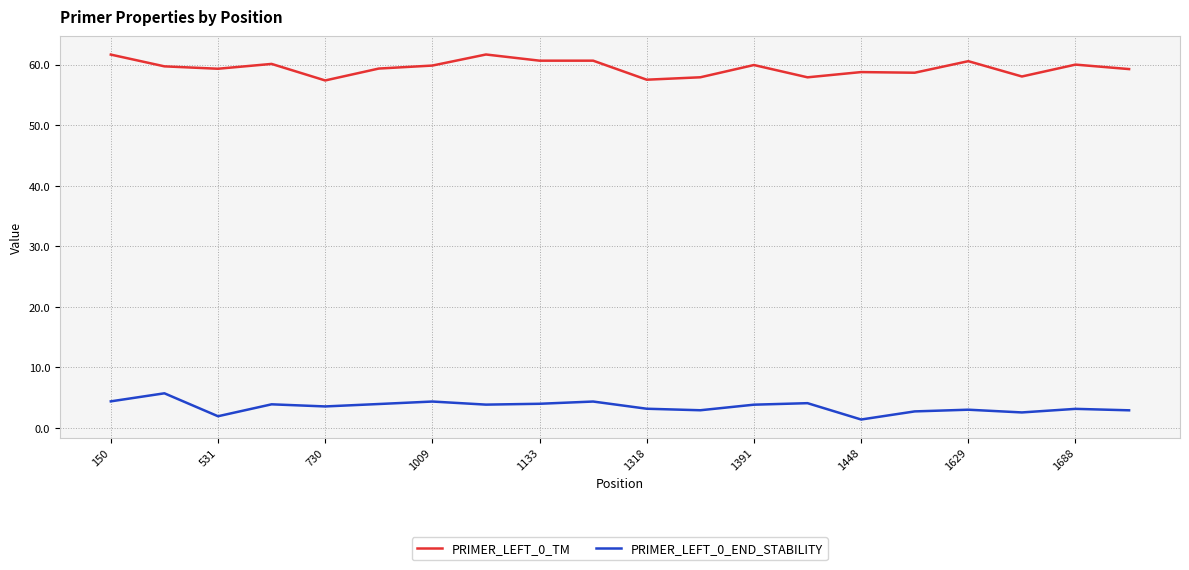

True or false: PRIMER_LEFT_0_END_STABILITY and PRIMER_LEFT_0_TM cross at least once.

False